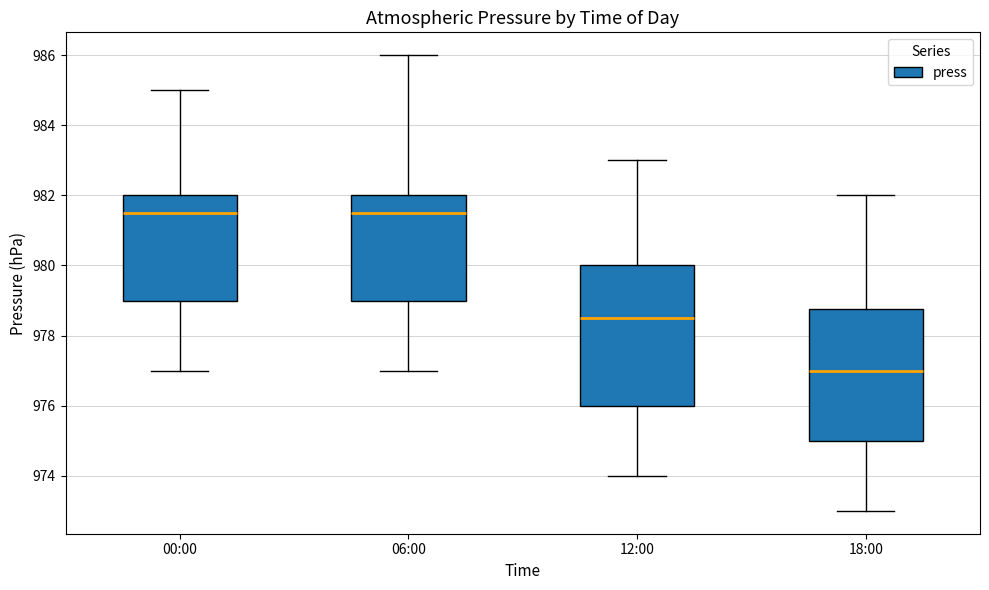

Reading left to right, transcribe this box plot: for each box, give where its median line is, the range the box spans, and where its two whiskers end, as read against the y-axis. The values are not printed on the chart, so give them approximately, as read against the axis.

00:00: median 981.6, box 979.0 to 982.0, whiskers 977.0 to 985.0
06:00: median 981.6, box 979.0 to 982.0, whiskers 977.0 to 986.0
12:00: median 978.6, box 976.0 to 980.0, whiskers 974.0 to 983.0
18:00: median 977.0, box 975.0 to 978.8, whiskers 973.0 to 982.0